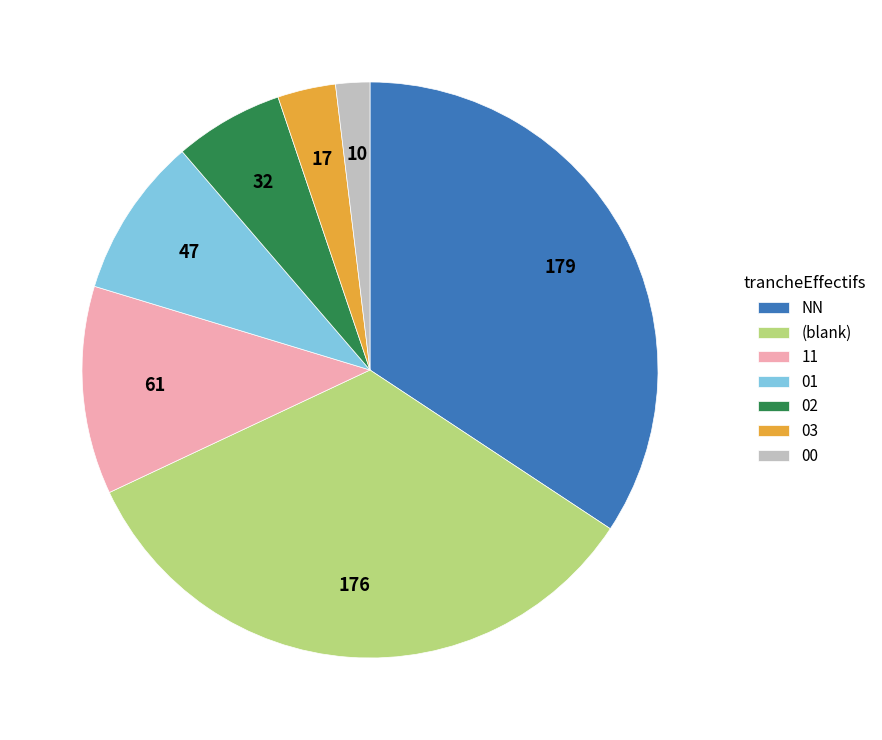

What is the smallest slice in the pie chart?

00